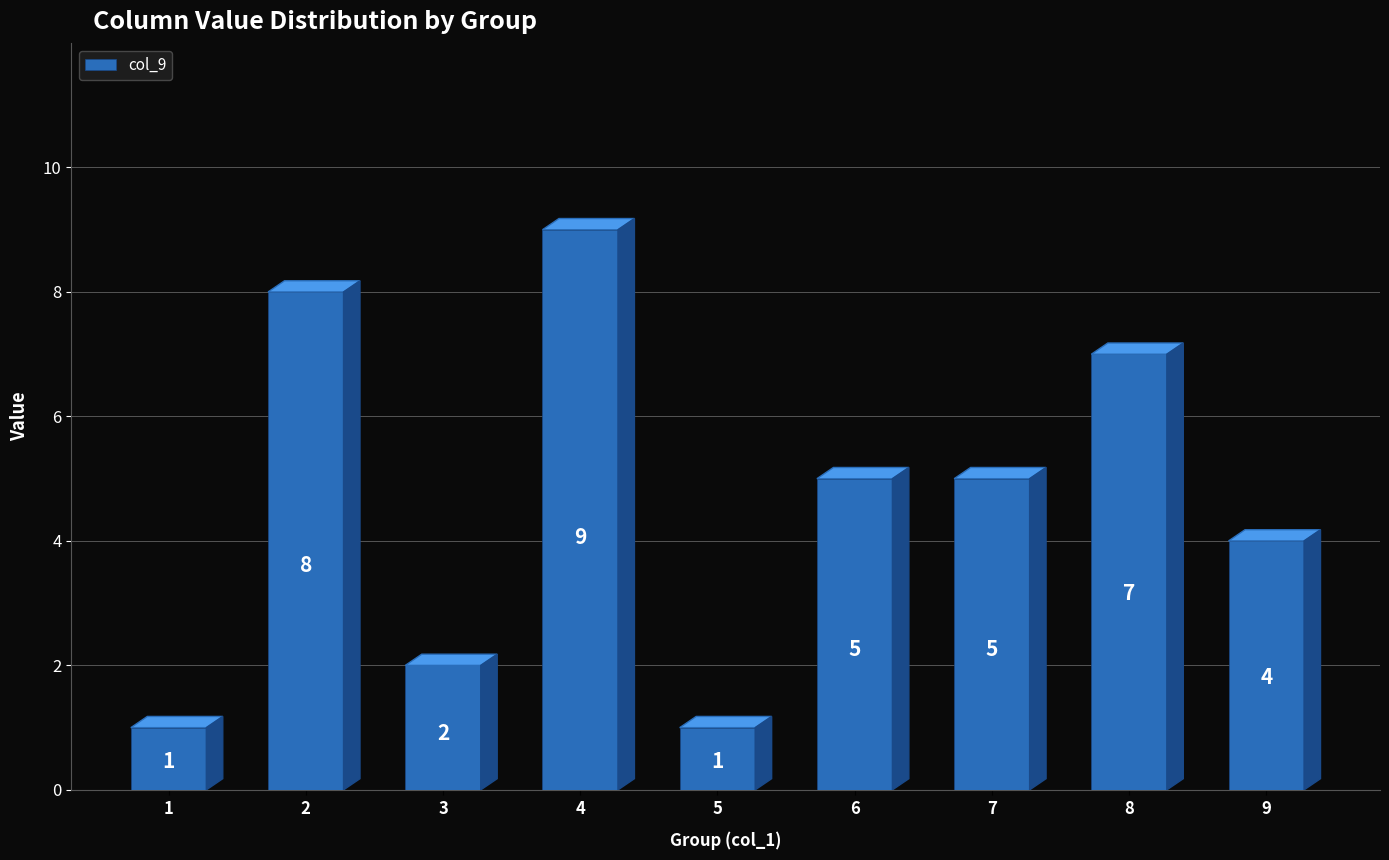

Reading left to right, transcribe all the data shown in this chart.

1	8	2	9	1	5	5	7	4